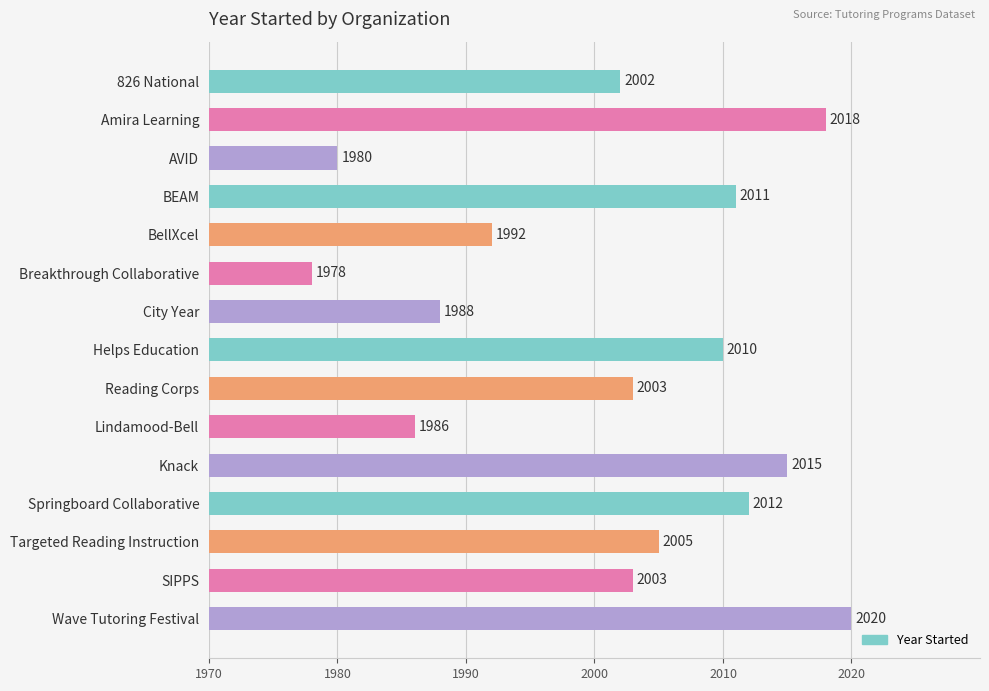

What is the value of the 13th bar from the top?

2005